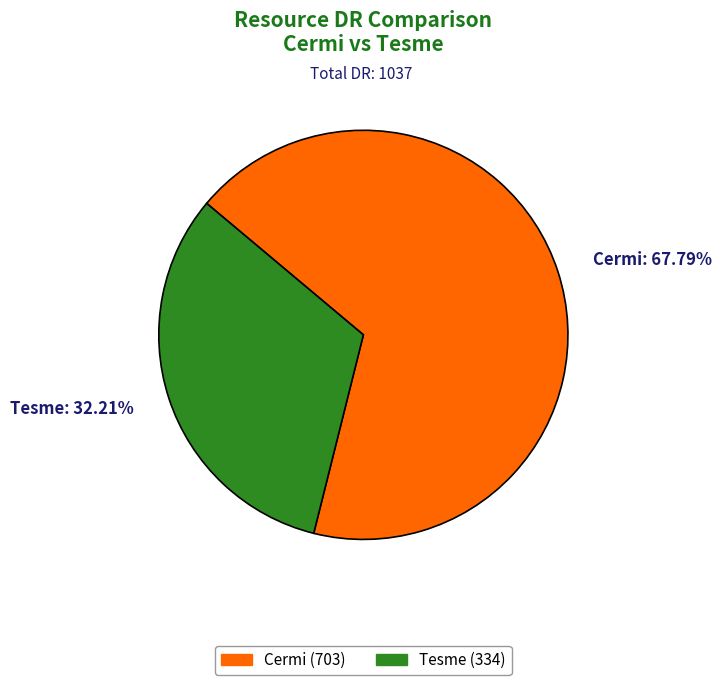

Which category has the biggest portion of the pie?

Cermi